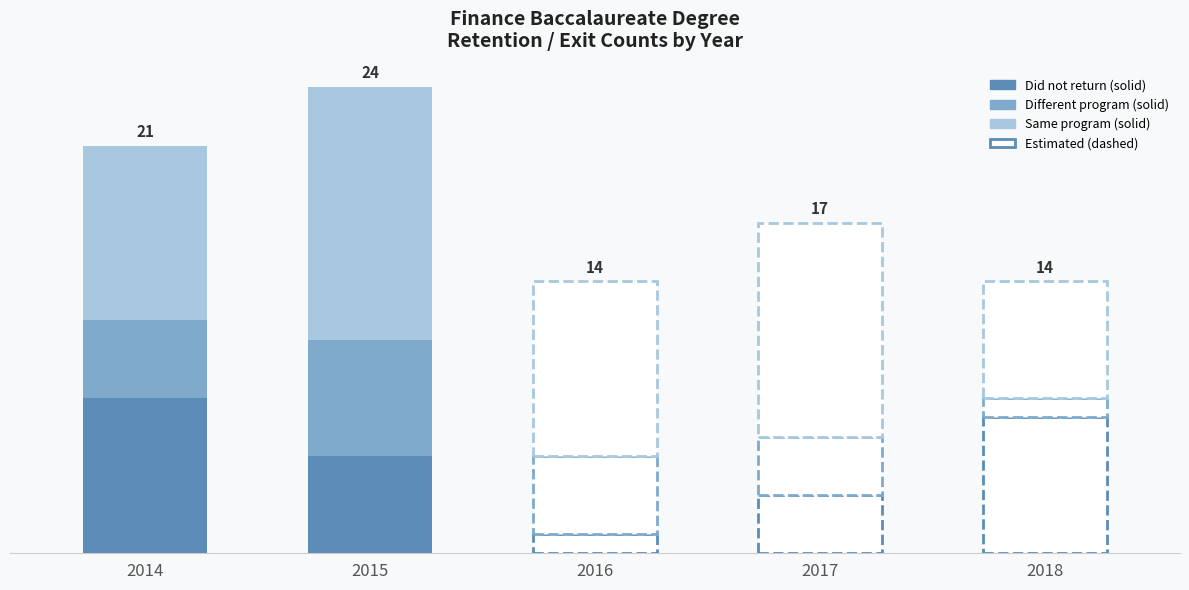

What is the highest value of the Did not return series?

8